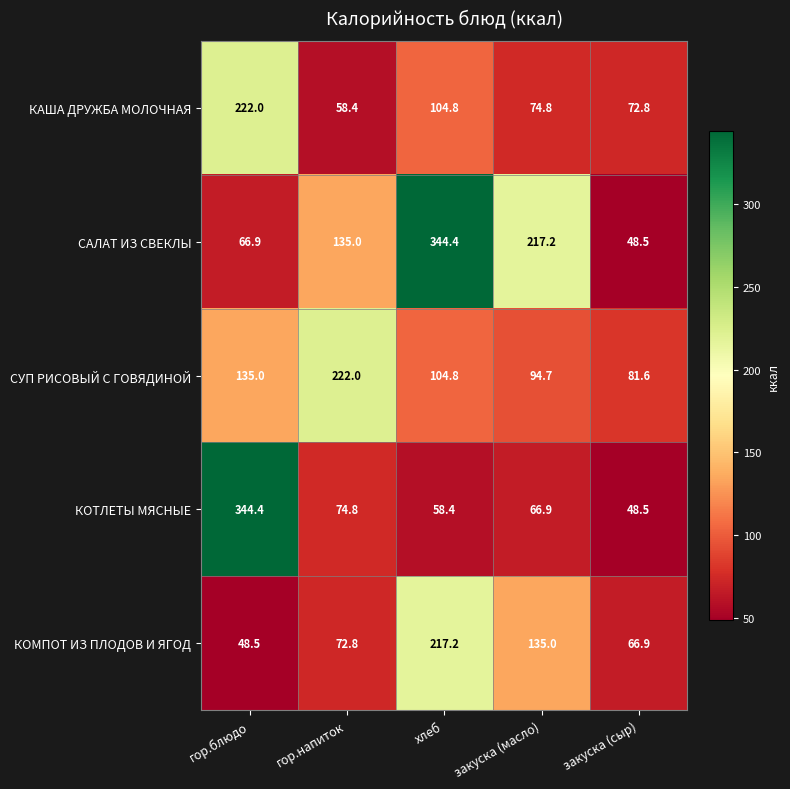

What is the spread (max minus min) of values at гор.напиток?

163.6